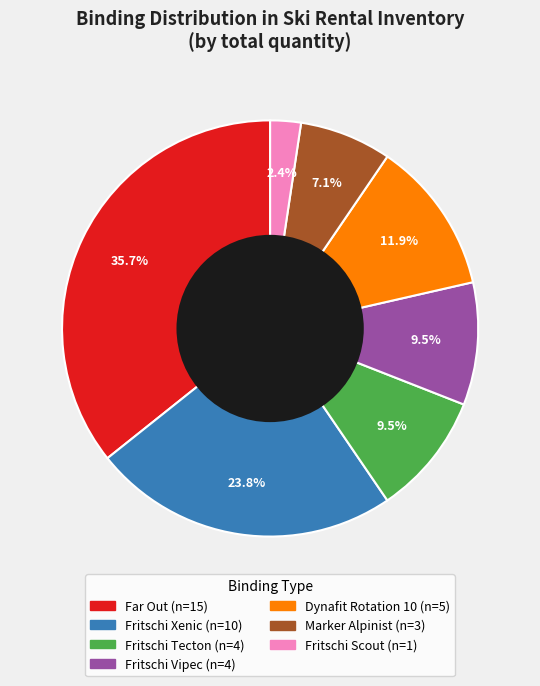

Is there any slice that represents more than half of the pie?

No